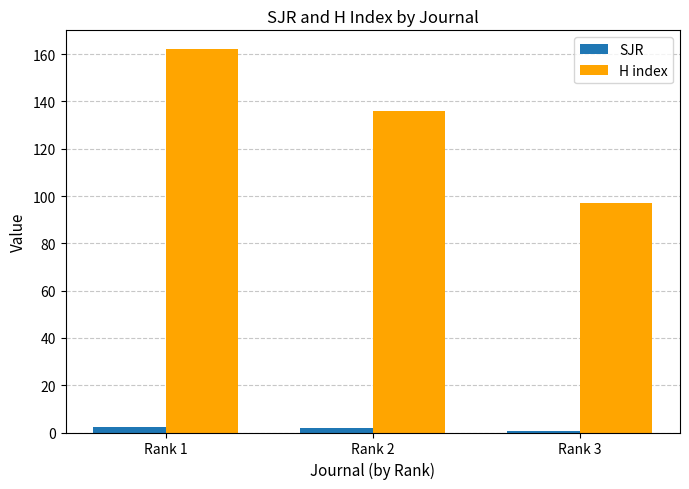

Is it true that H index equals 97.0 at Rank 3?

True